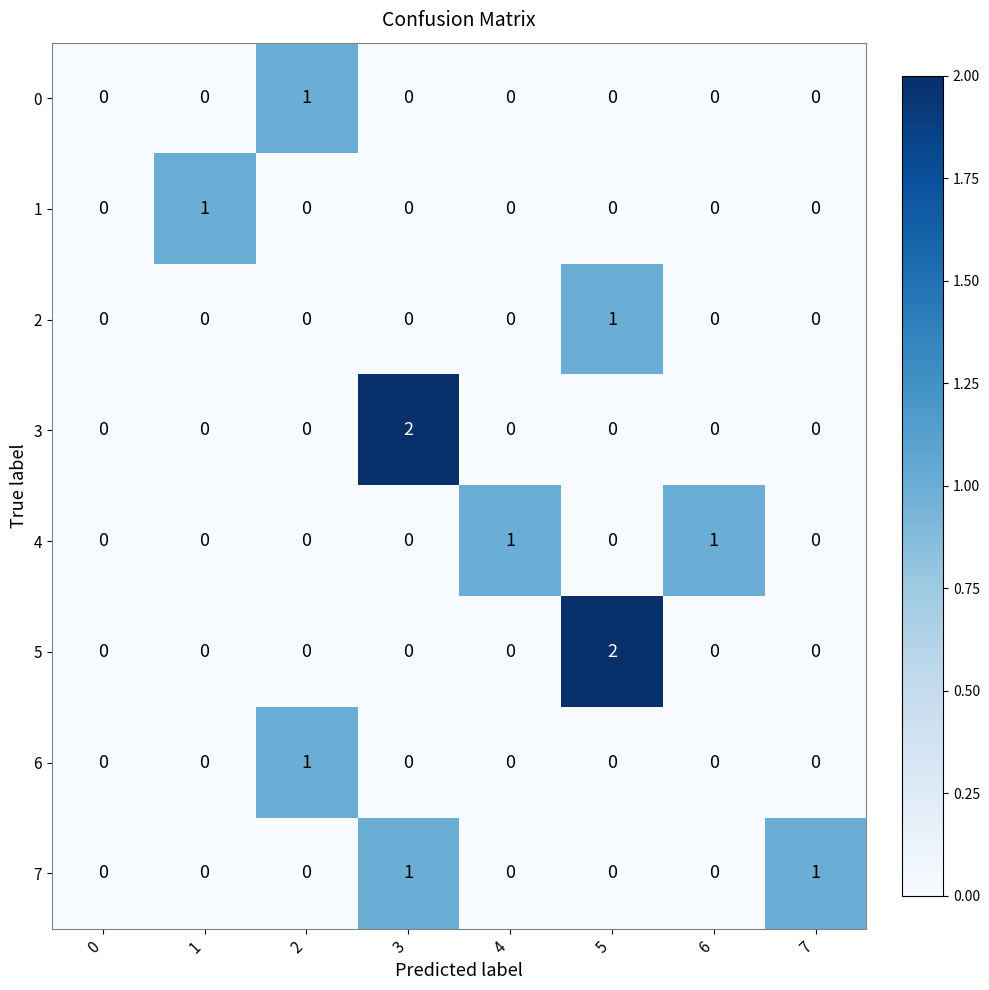

True or false: 2 has a value of 1 at 5.

True